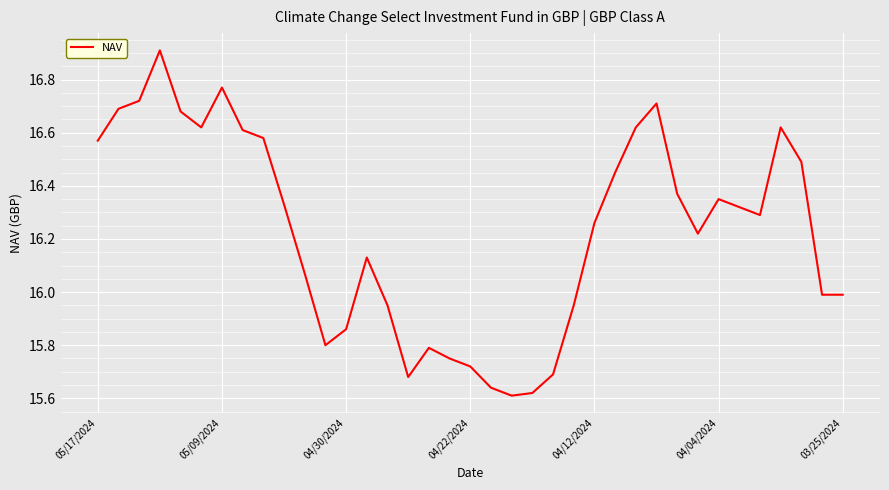

What is the difference between the maximum and minimum values?

1.3